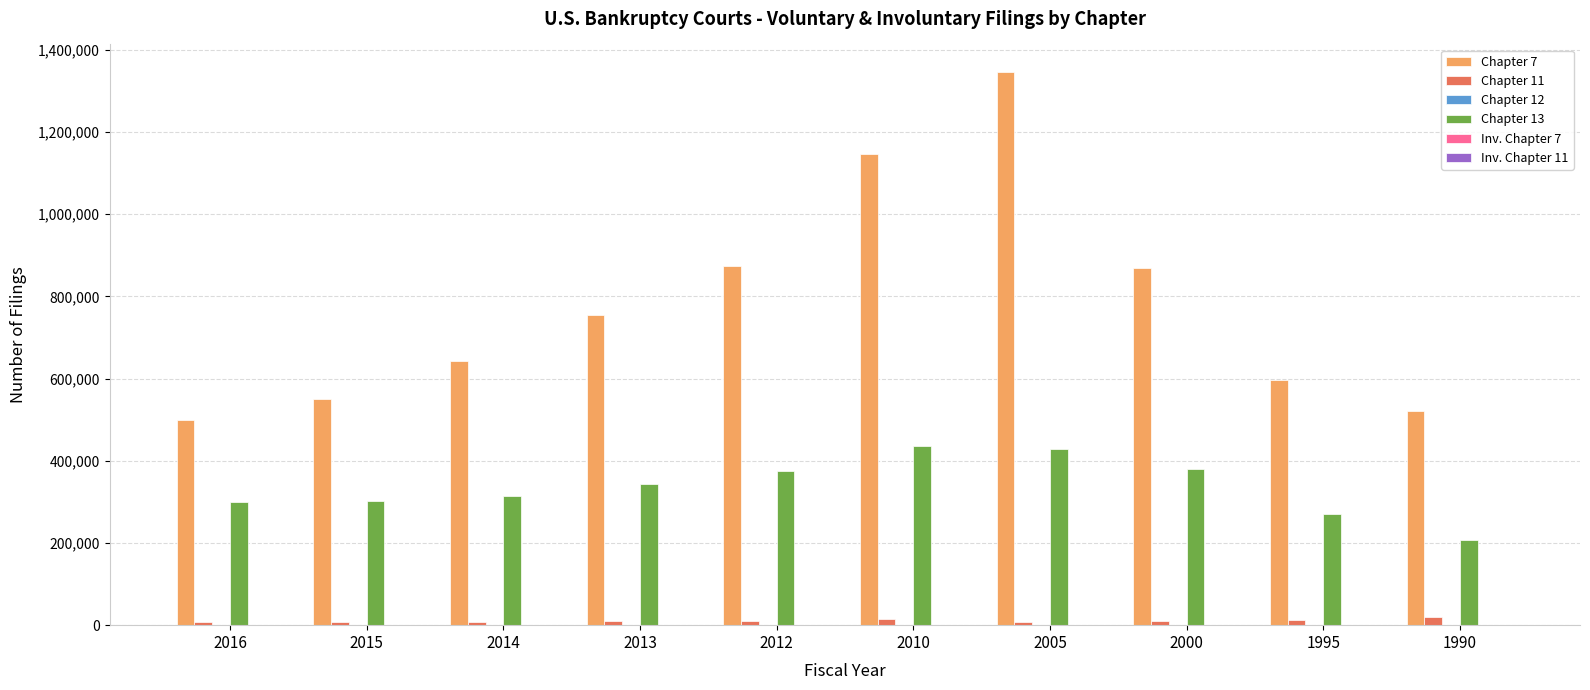

At which category is the sum across all series the highest?

2005